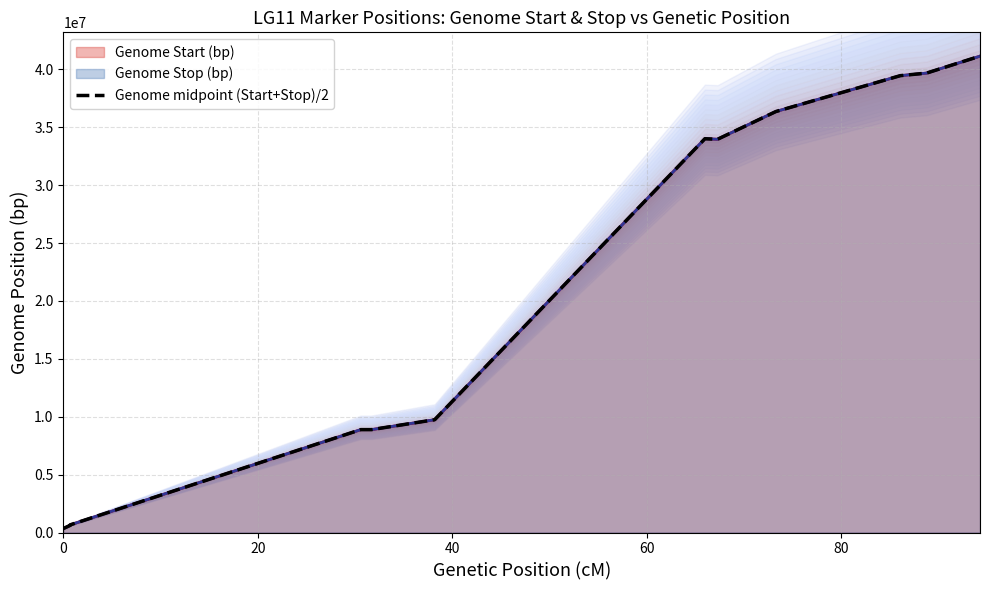

How many points are higher than both their immediate neighbors (excluding endpoints)?

1